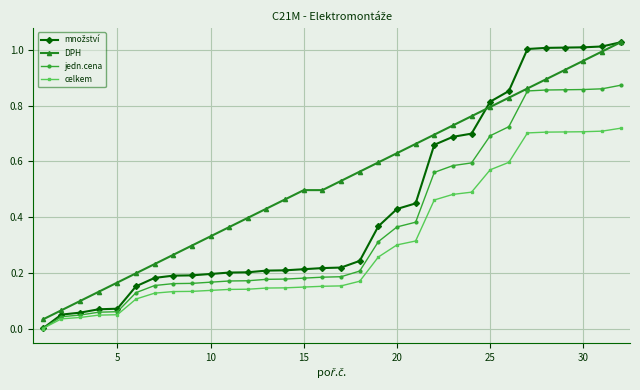

True or false: DPH and celkem intersect in this chart.

False